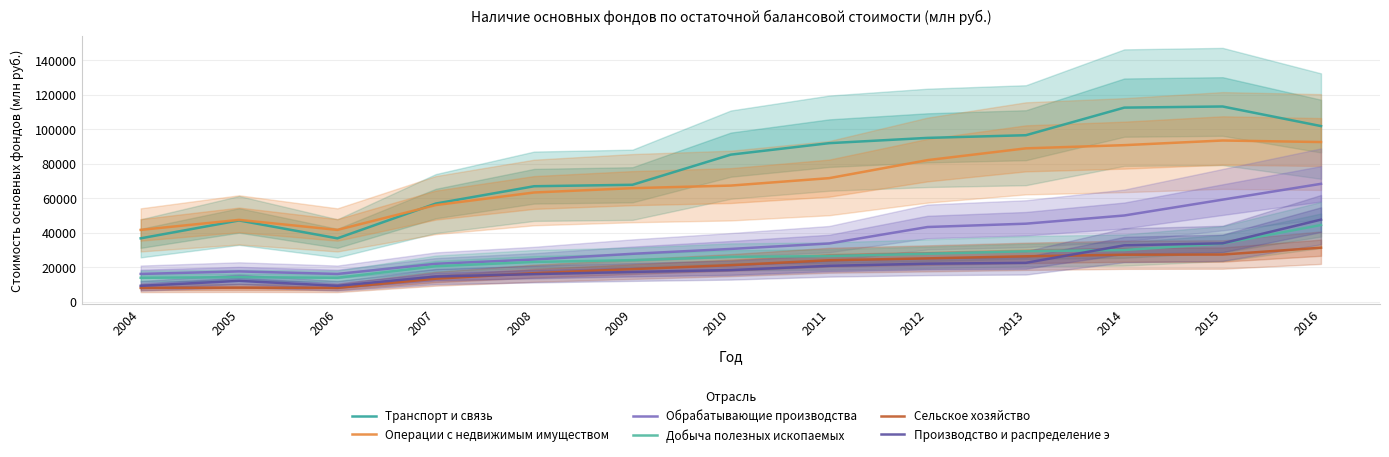

Does the chart display data point markers on the line(s)?

No